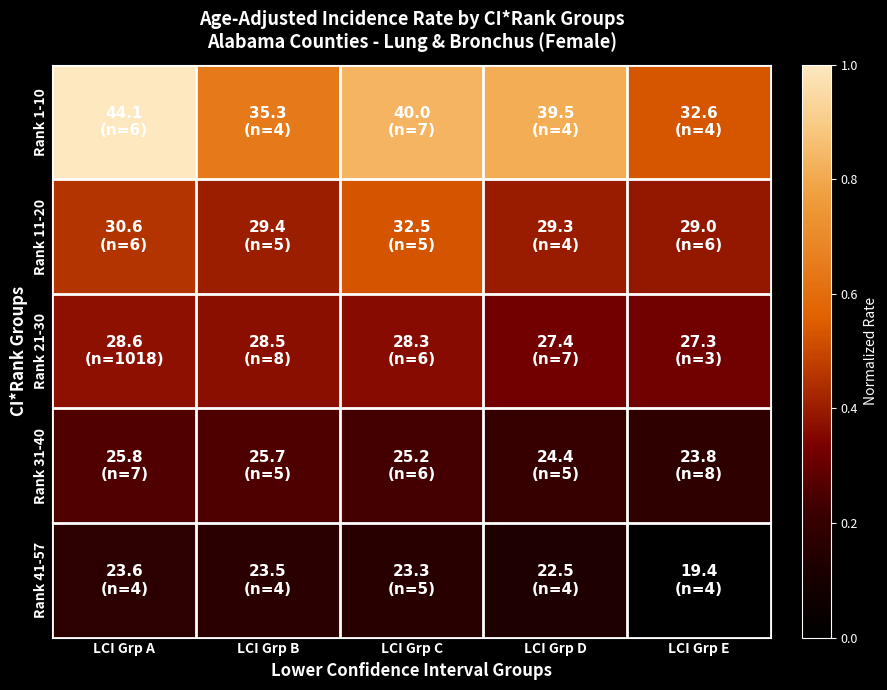

Which has a higher value, LCI Grp B or LCI Grp D?

LCI Grp D